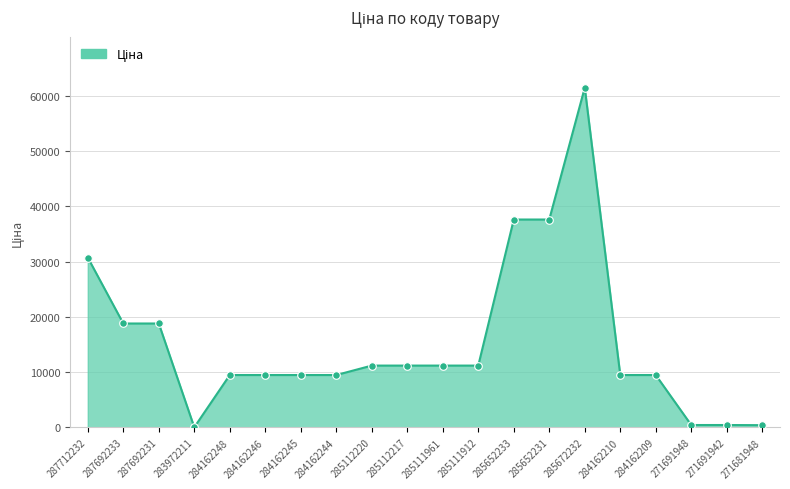

What is the ratio of the value at 287692233 to the value at 285112220?

1.7